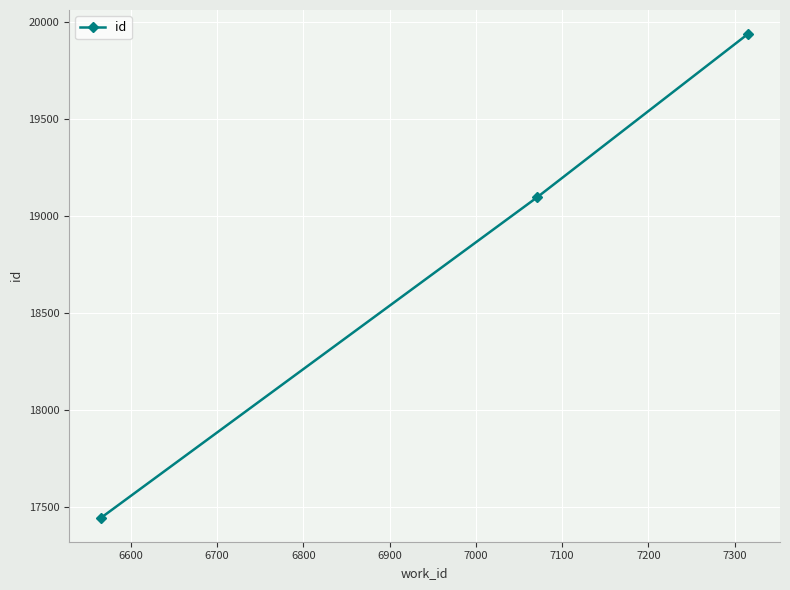

What is the value of the 2nd point from the left?

19096